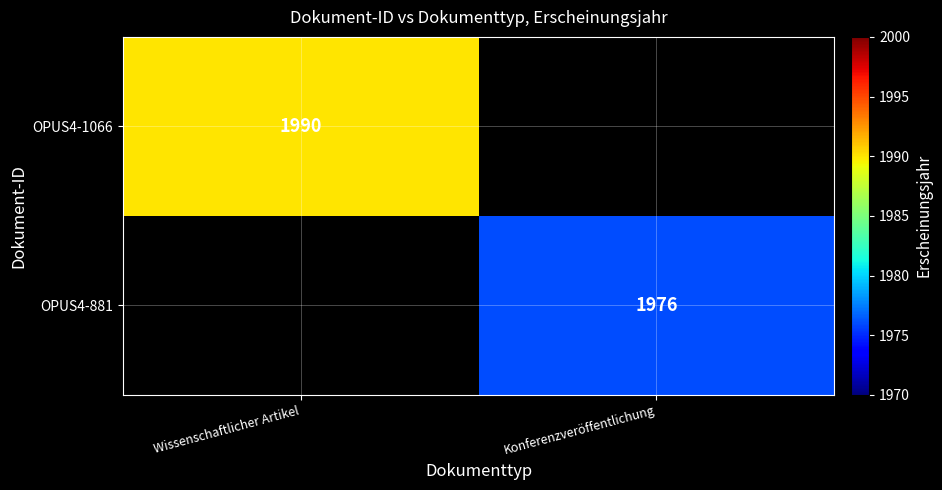

Is it true that OPUS4-881 equals 2702 at Konferenzveröffentlichung?

False